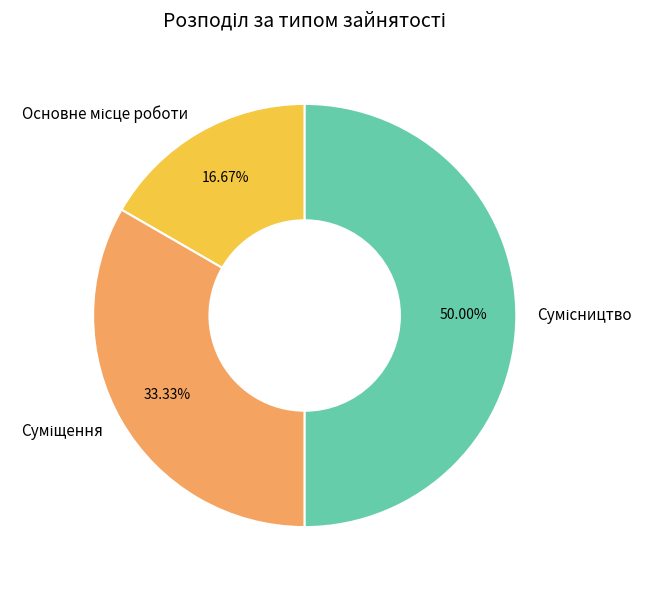

How many slices are in this pie chart?

3